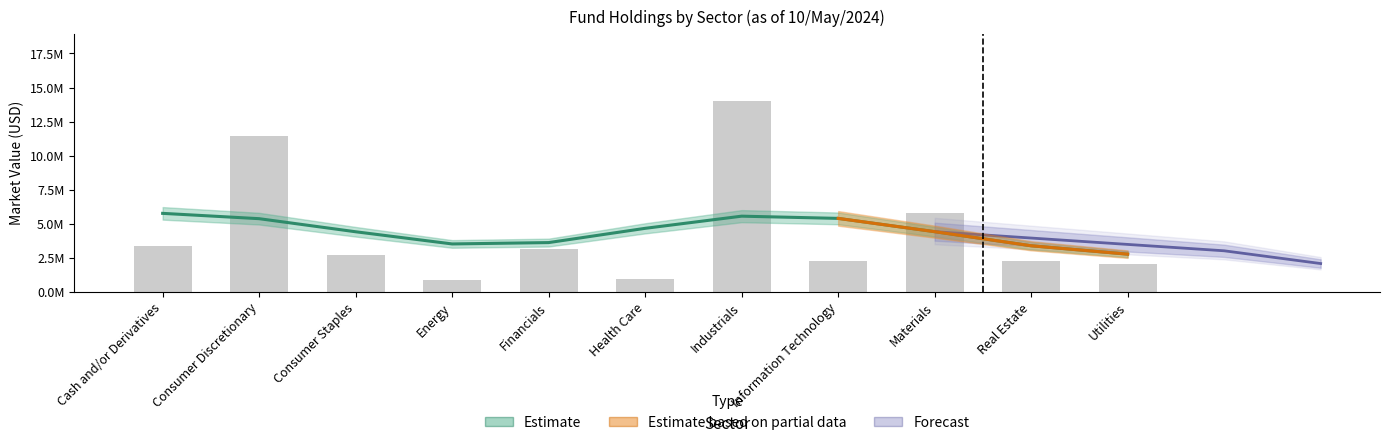

Where is the data nearest to the value 7445290?

Materials